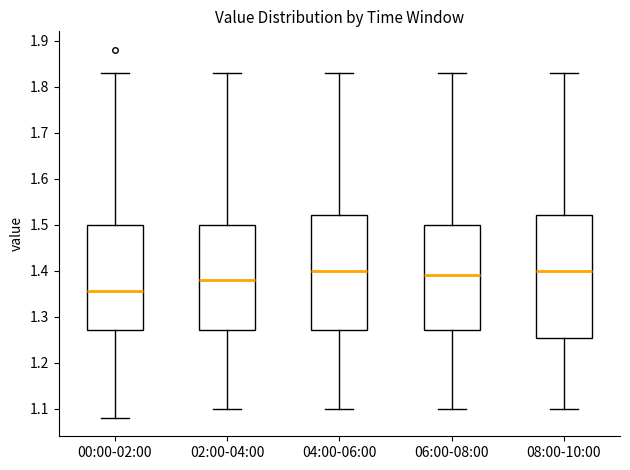

Reading left to right, read every box against the y-axis: the position of its median line, the range the box covers, and the ends of its whiskers. The values are not printed on the chart, so give them approximately, as read against the axis.

00:00-02:00: median 1.36, box 1.27 to 1.50, whiskers 1.08 to 1.83
02:00-04:00: median 1.38, box 1.27 to 1.50, whiskers 1.10 to 1.83
04:00-06:00: median 1.40, box 1.27 to 1.52, whiskers 1.10 to 1.83
06:00-08:00: median 1.39, box 1.27 to 1.50, whiskers 1.10 to 1.83
08:00-10:00: median 1.40, box 1.25 to 1.52, whiskers 1.10 to 1.83